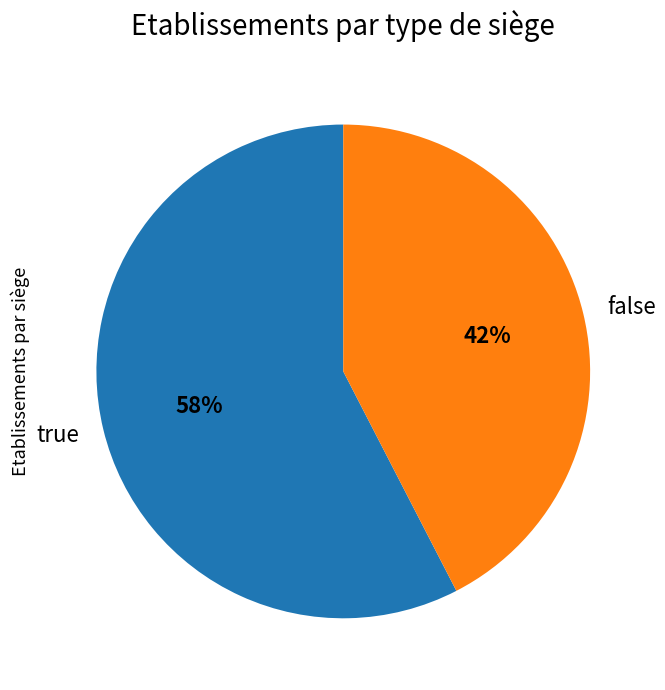

How many segments does this pie chart have?

2